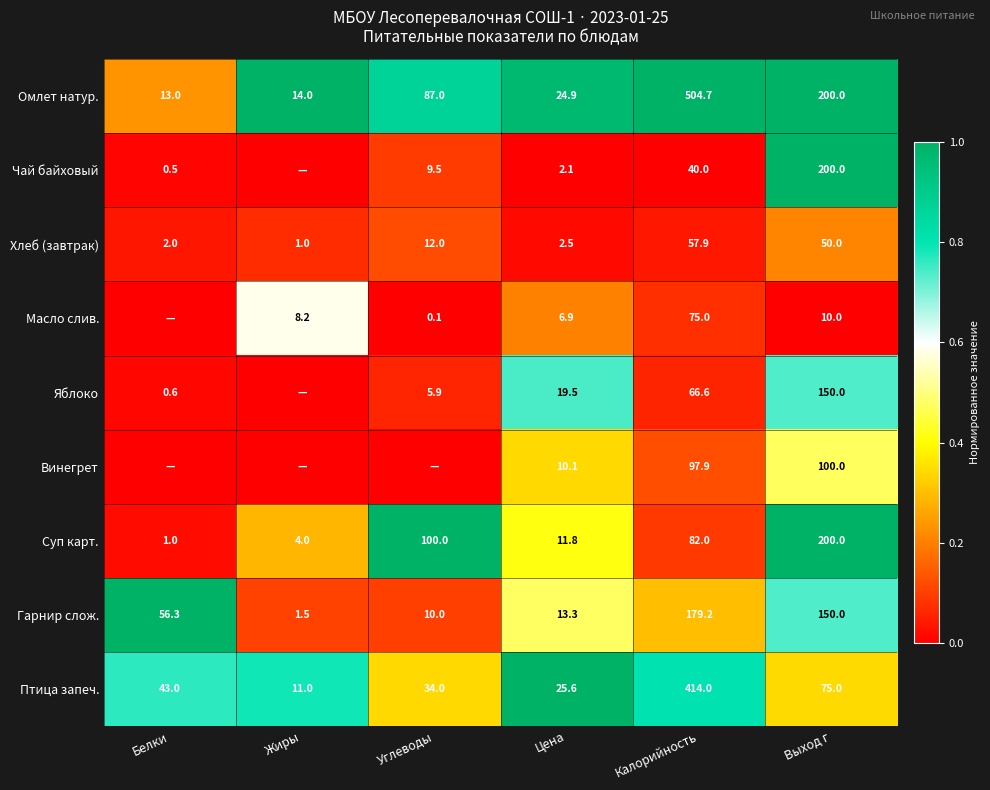

Which category has the lowest value in the Птица запеч. series?

Жиры